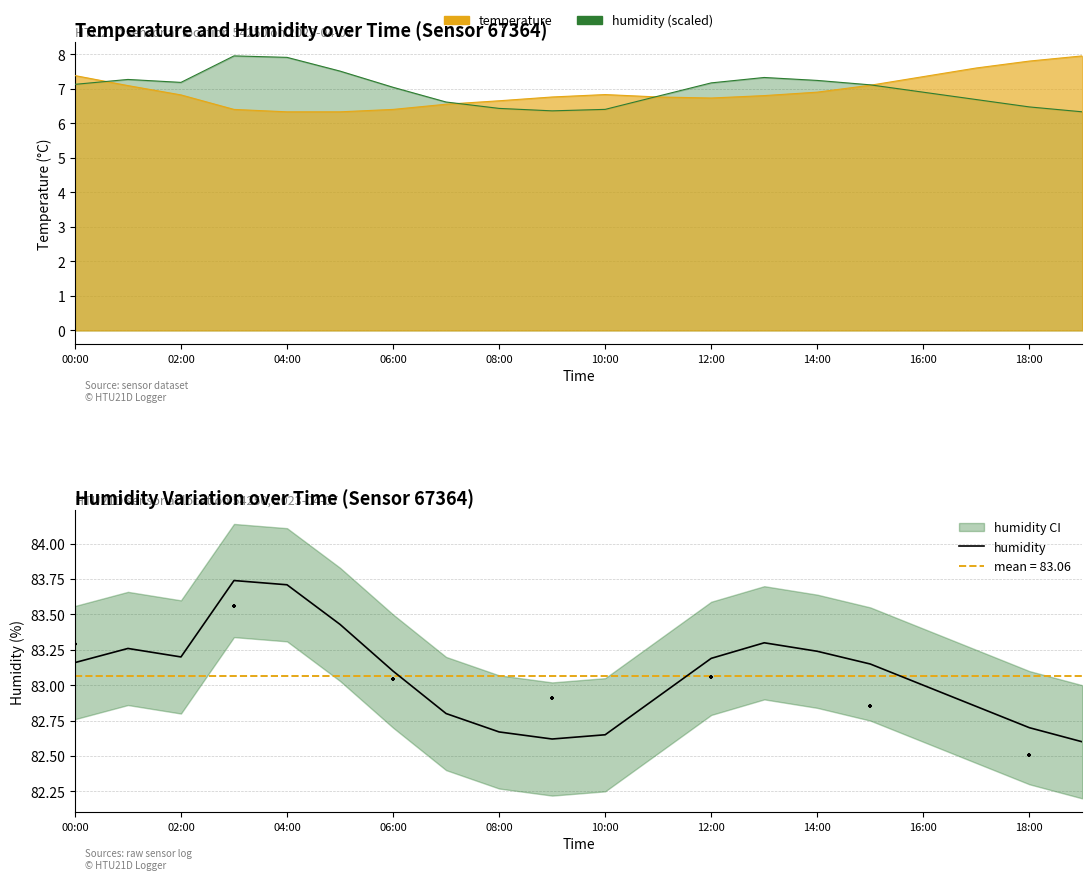

Approximately how many times larger is the value at 15 compared to 16?

1.0